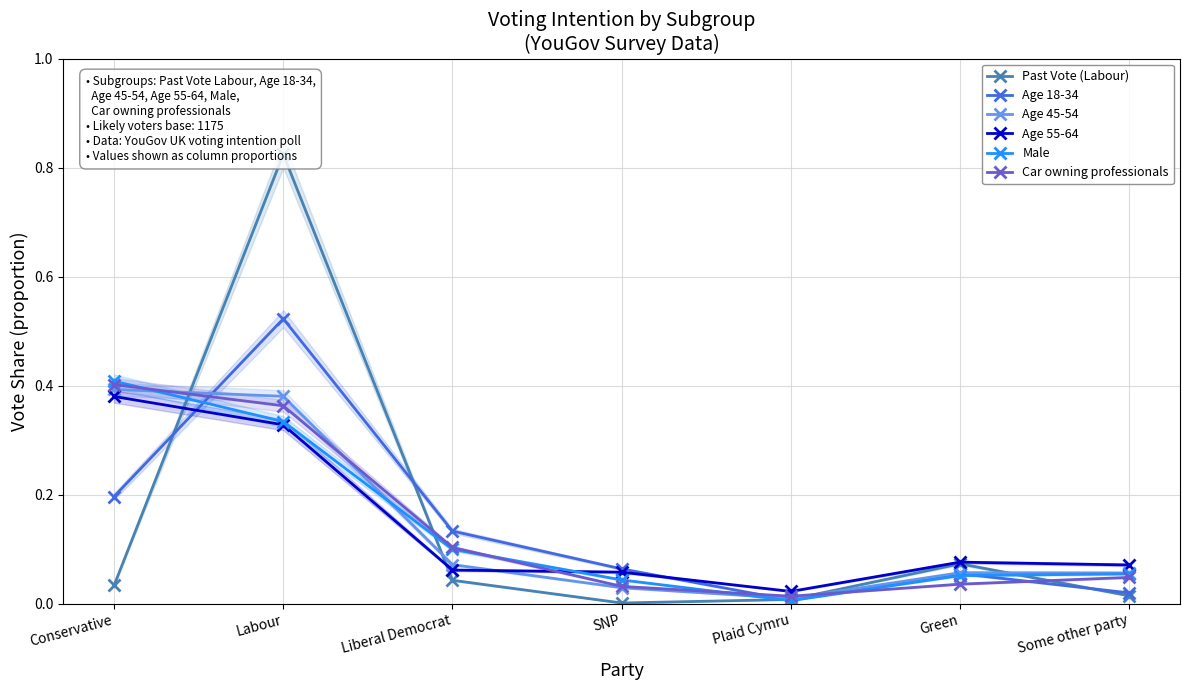

Where is Age 45-54 nearest to the value 0?

Plaid Cymru